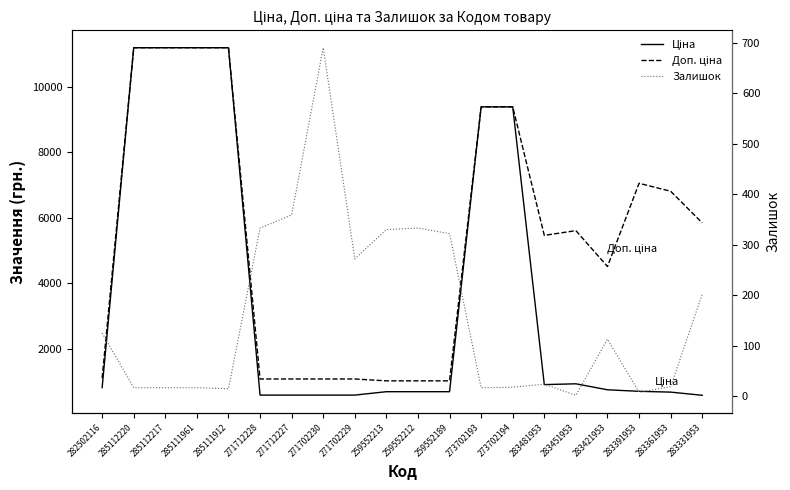

Is the value of Доп. ціна at 271702229 greater than the value of Ціна at 285112217?

No